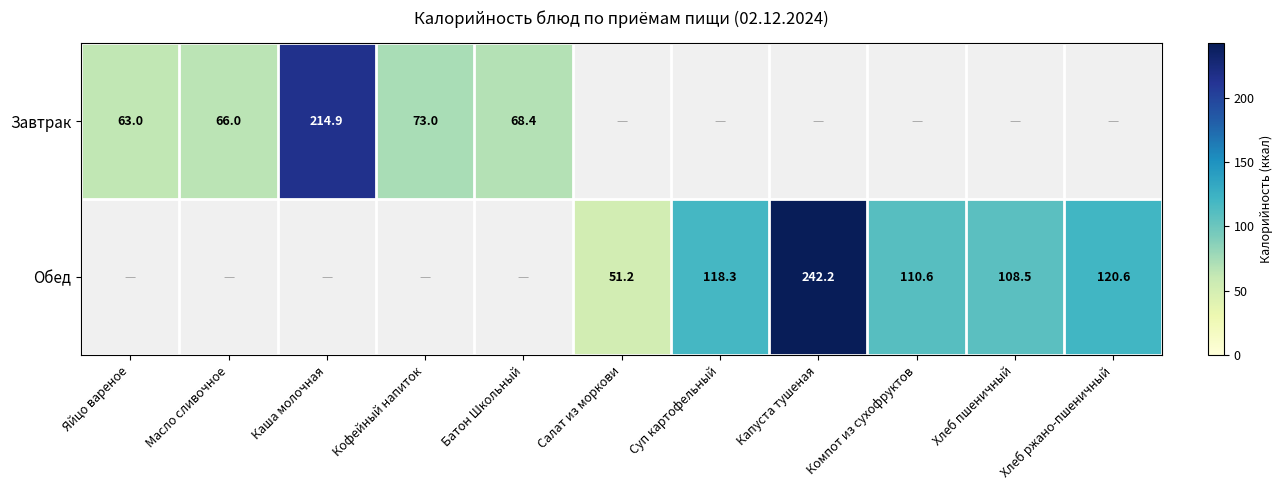

Is it true that Обед equals 191.0 at Суп картофельный?

False